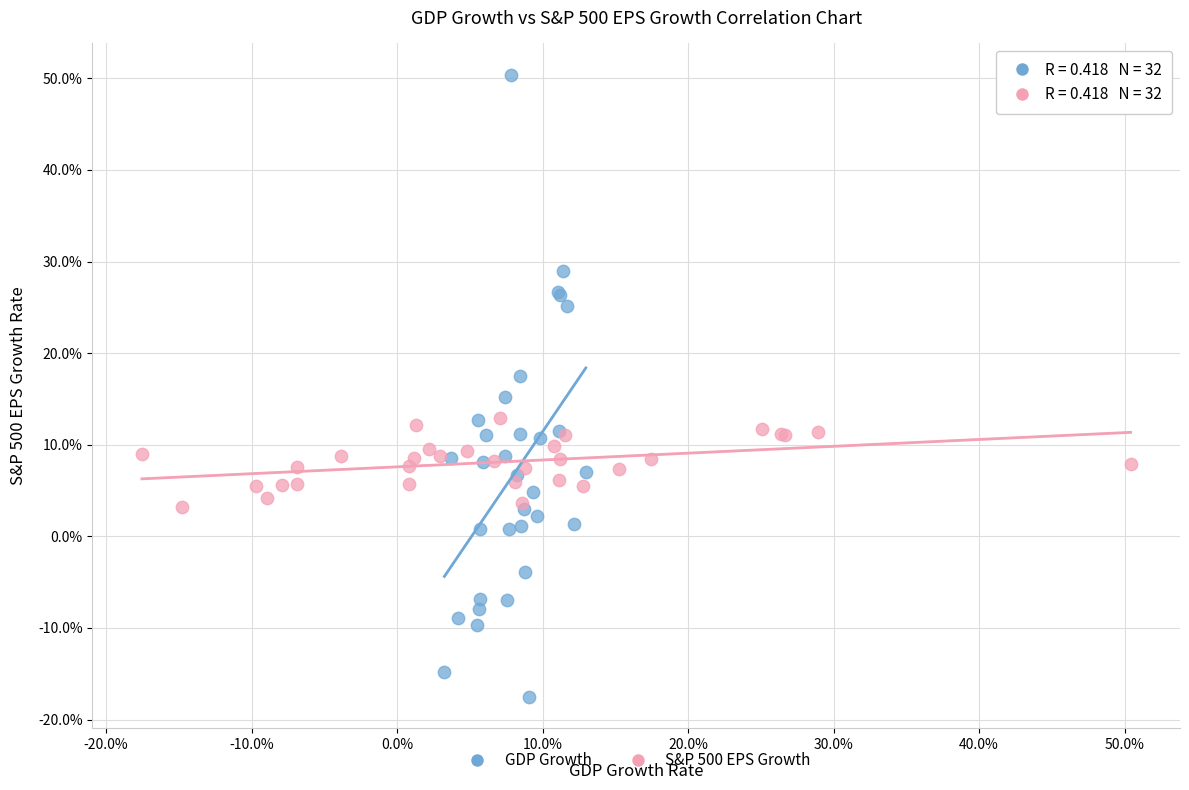

What are all the series names shown in the legend?

GDP Growth, S&P 500 EPS Growth